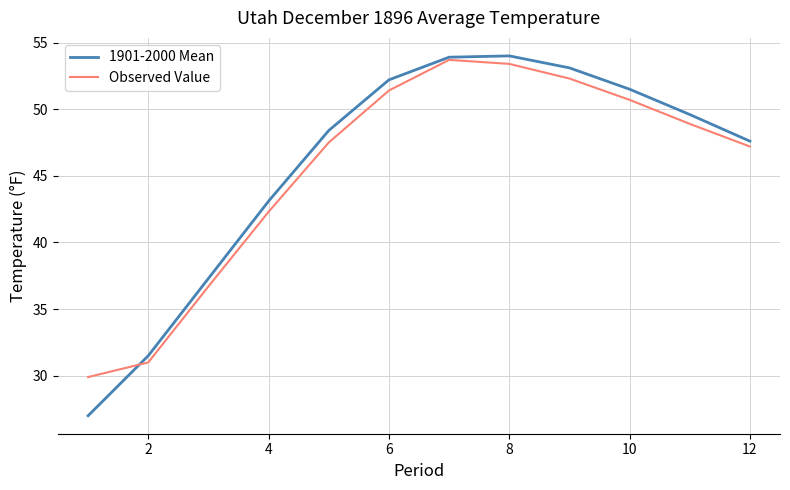

What is the highest value of the Observed Value series?

53.7